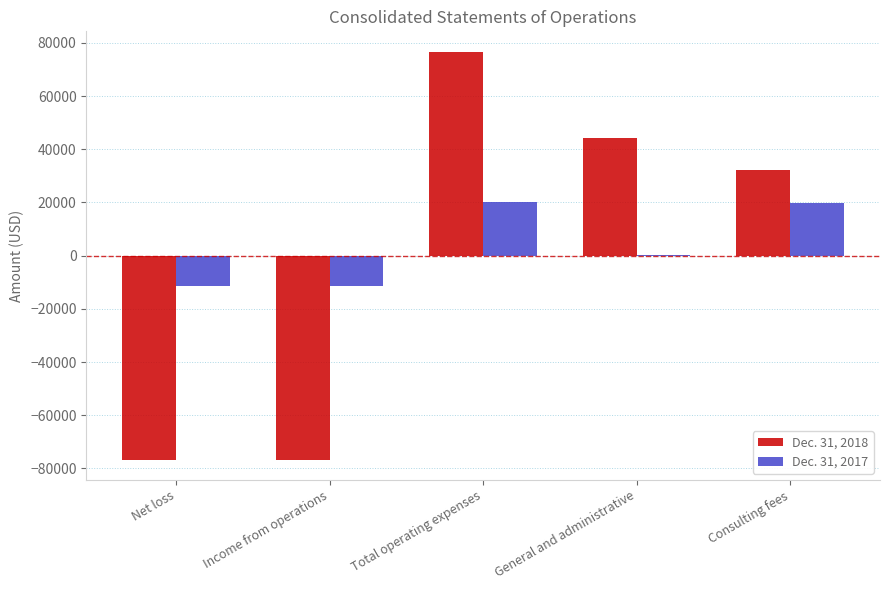

What is the sum of the Dec. 31, 2018 values at Consulting fees and Net loss?

-44328